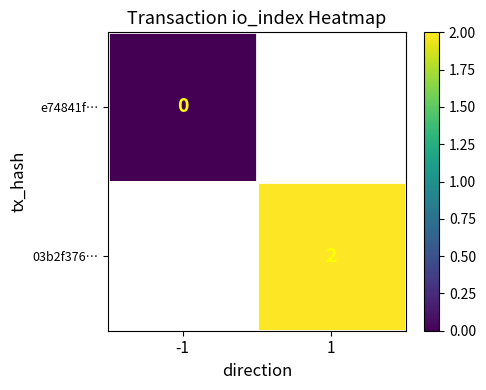

At how many categories does at least one series exceed 0?

1